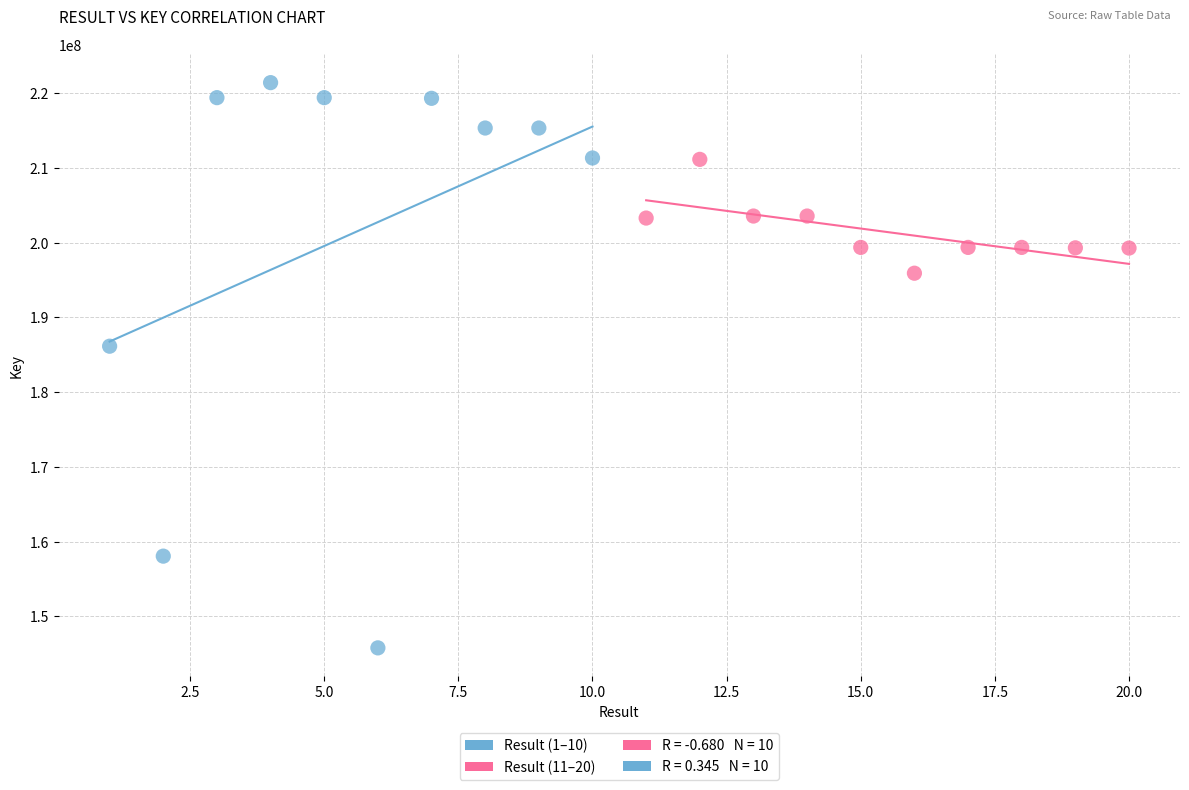

Which series contains the highest Y value?

Result (1–10)